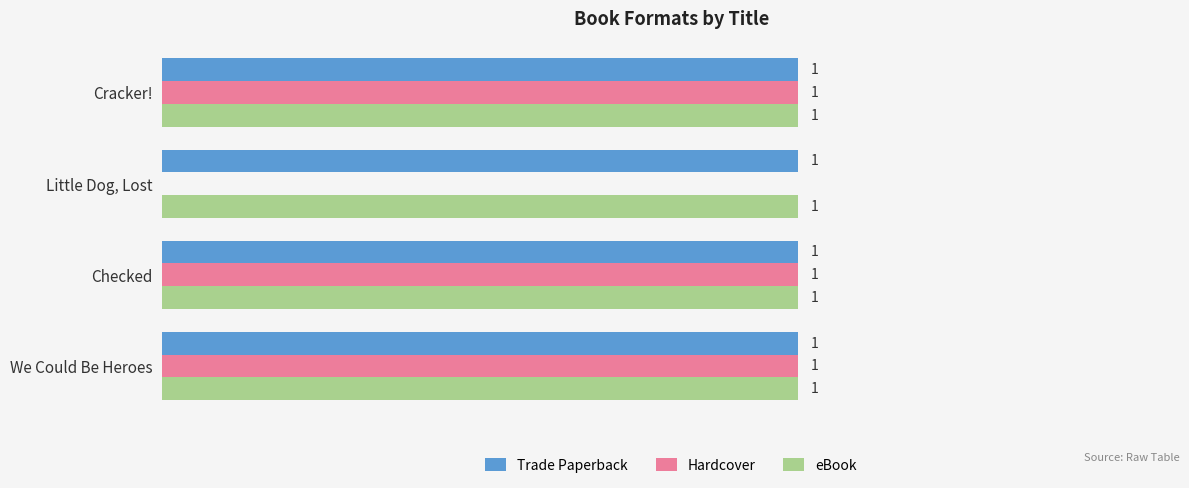

At which label is Hardcover closest to 0?

Little Dog, Lost